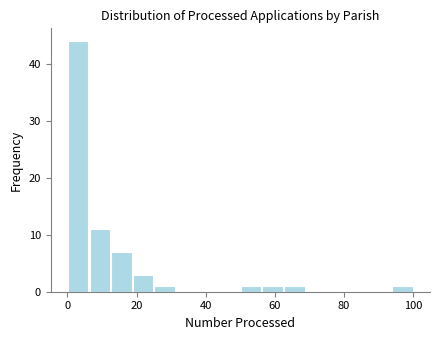

Read against the x-axis, roughly where is the centre of the tallest bar?

4